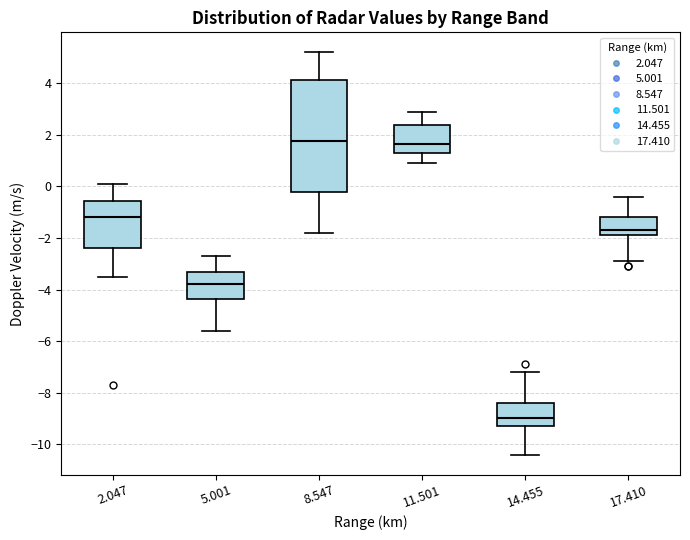

Which box is the tallest, from its lower edge to its upper edge?

8.547